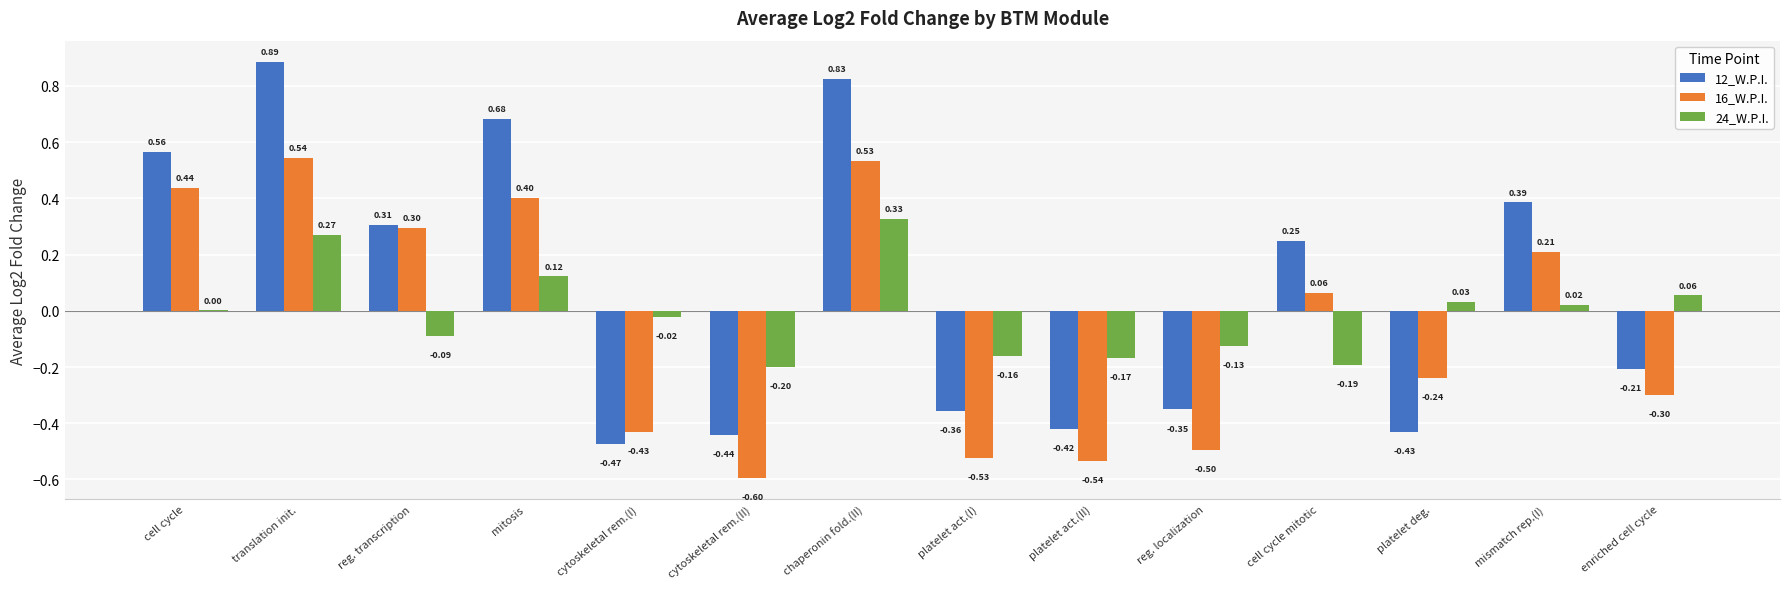

What is the sum of the 16_W.P.I. values at platelet act.(II) and mismatch rep.(I)?

-0.3